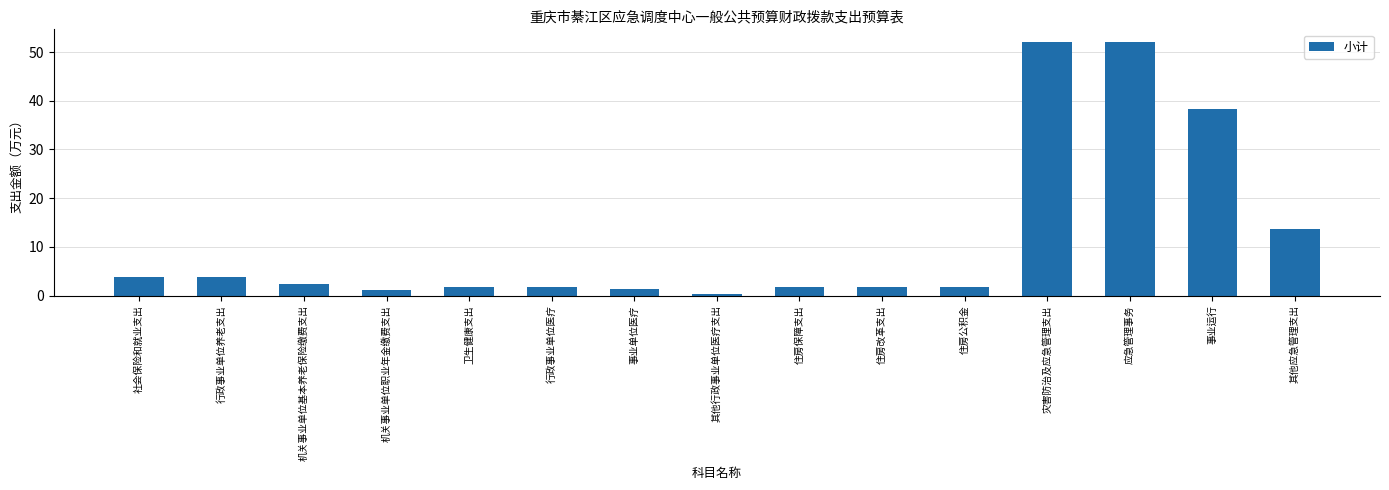

Are the bars grouped side by side (vs. stacked)?

No